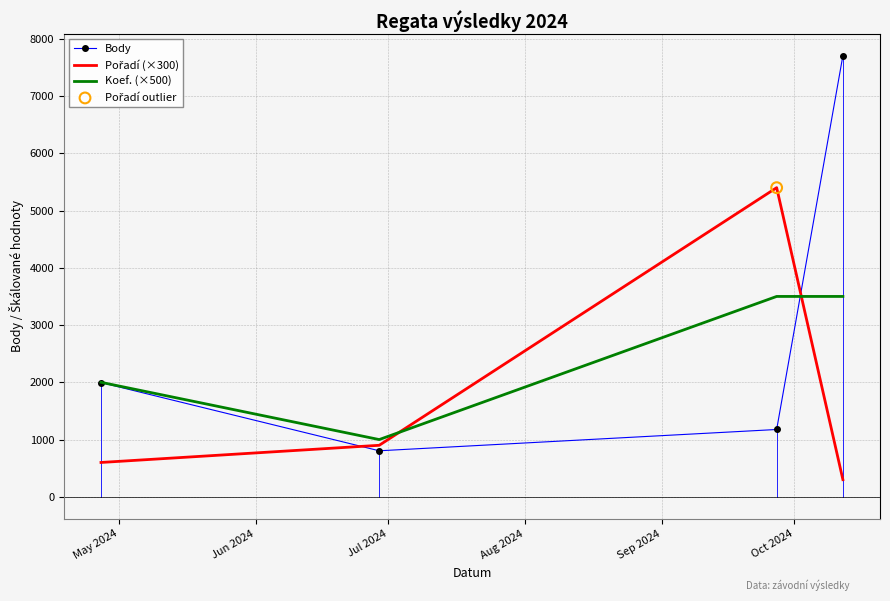

At how many categories does at least one series exceed 5763?

1